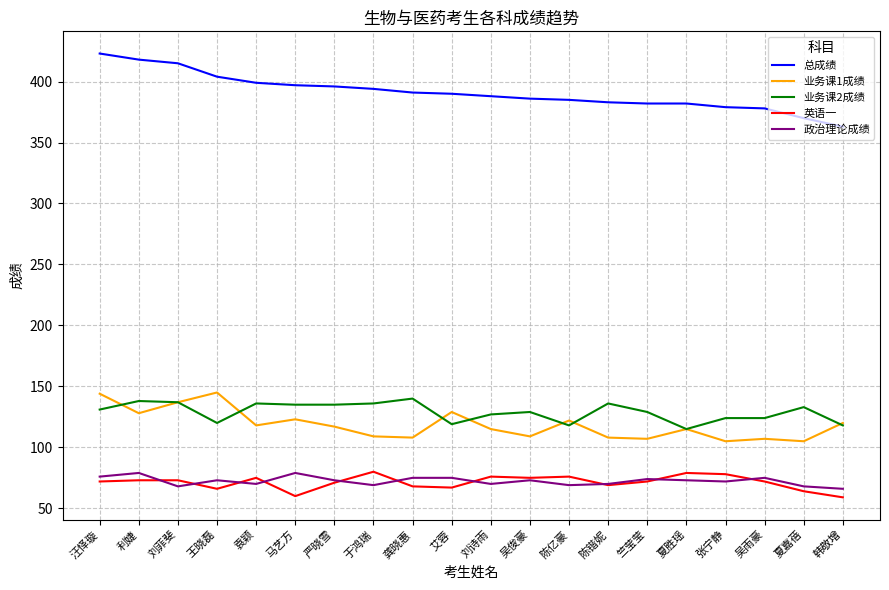

What is the maximum value shown in the chart?

423